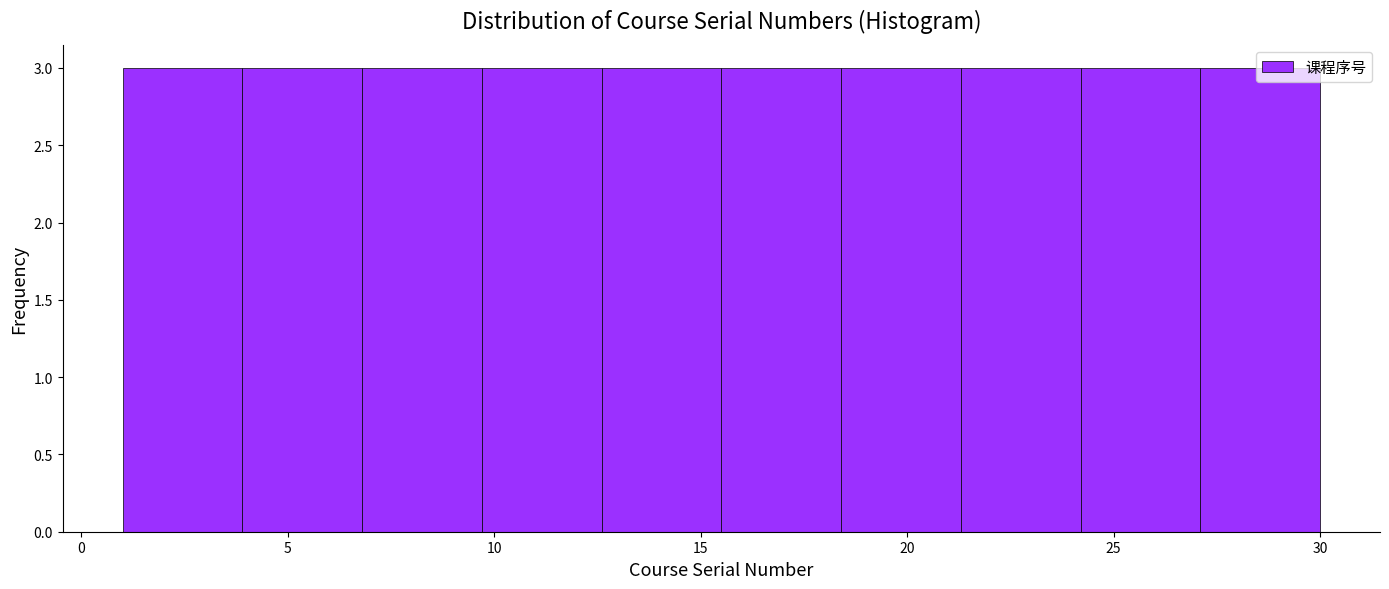

Reading left to right, list every bar in this chart as the range it spans on the x-axis followed by its height. Neither the bar edges nor the heights are printed on the chart, so give them approximately, as read against the axes.

1.0 to 3.9: 3
3.9 to 6.8: 3
6.8 to 9.7: 3
9.7 to 12.6: 3
12.6 to 15.5: 3
15.5 to 18.4: 3
18.4 to 21.3: 3
21.3 to 24.2: 3
24.2 to 27.1: 3
27.1 to 30.0: 3